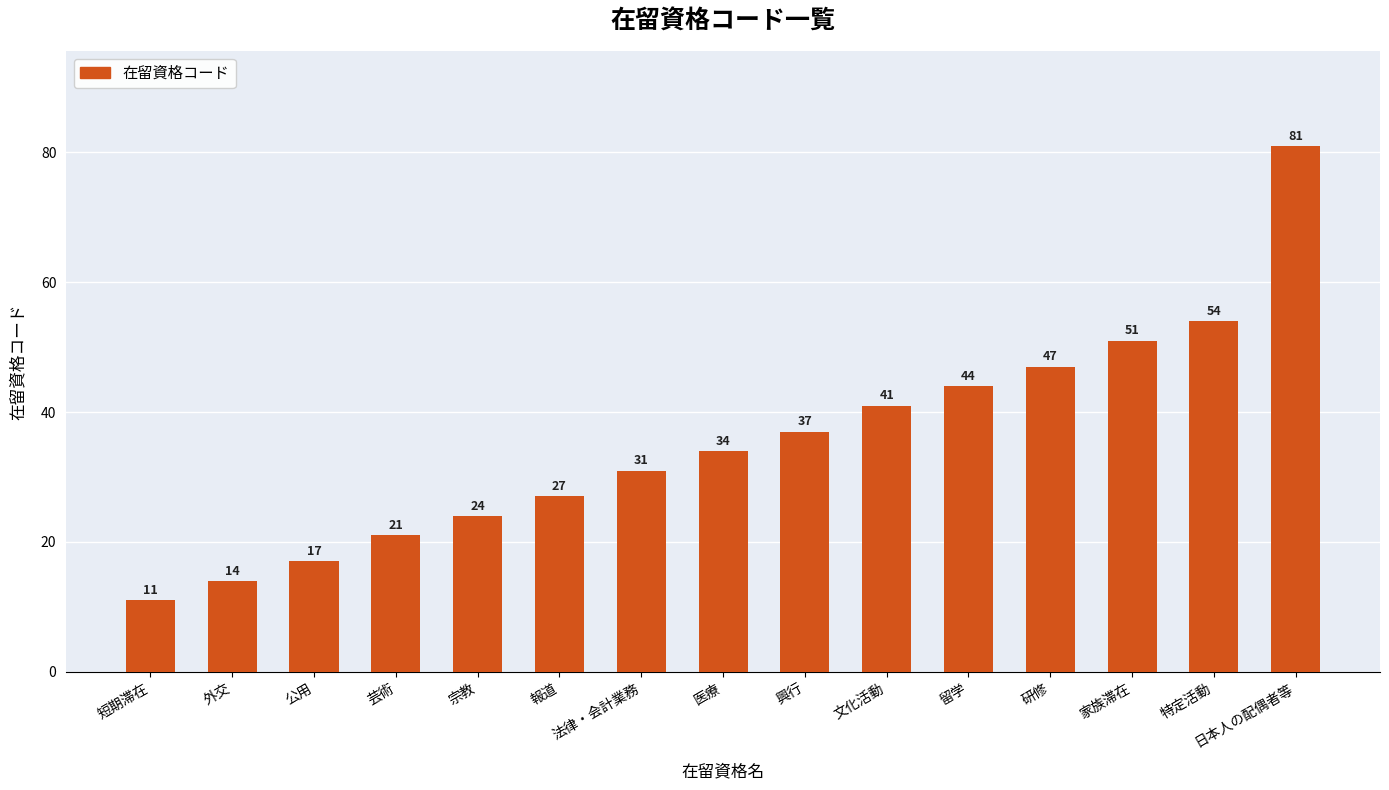

What is the difference between the values at 研修 and 文化活動?

6